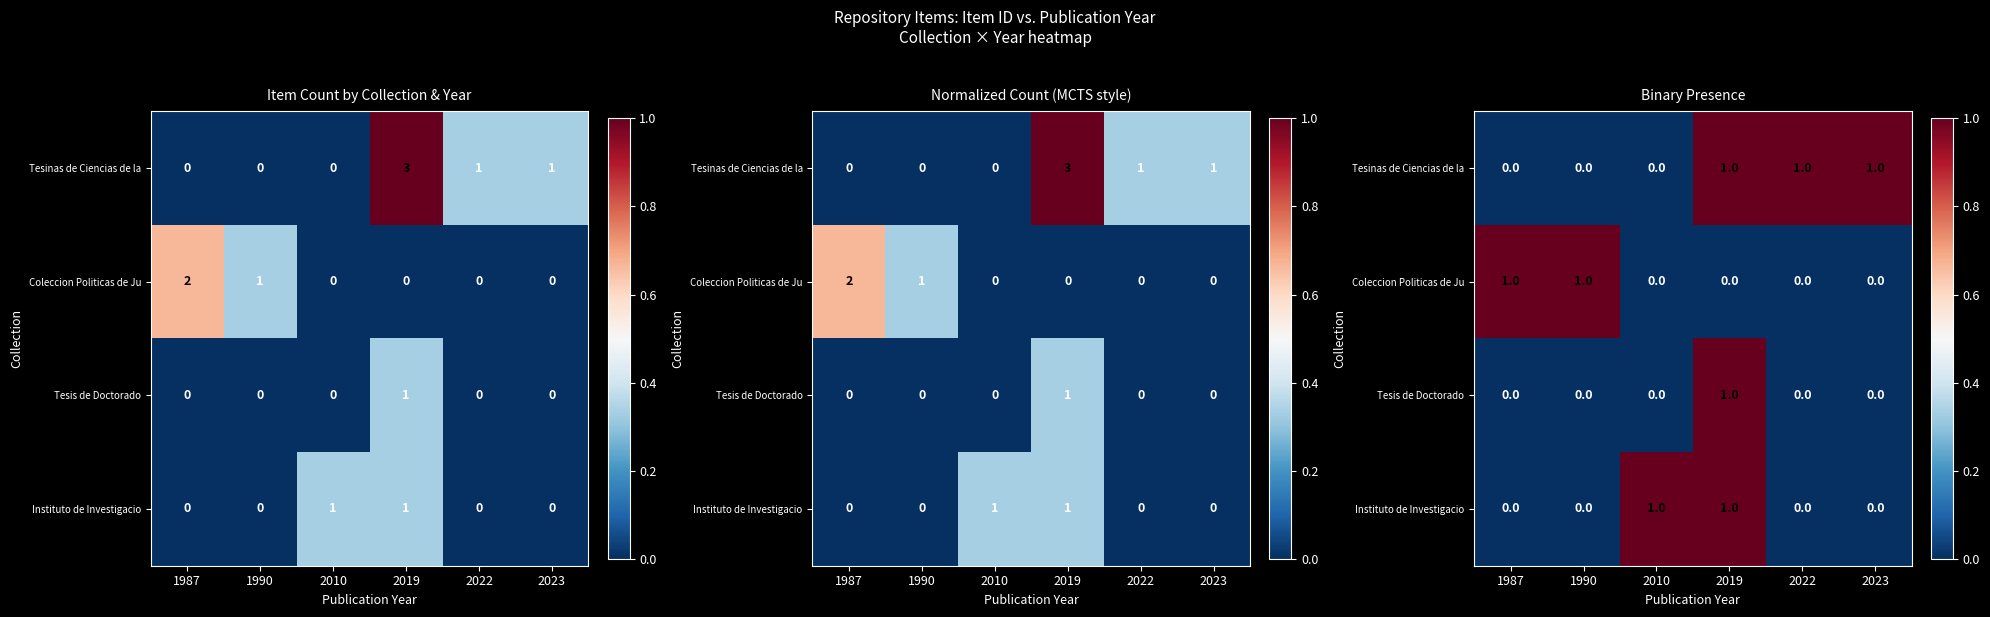

What is the difference between the second highest and second lowest values in the Coleccion Politicas de Ju series?

1